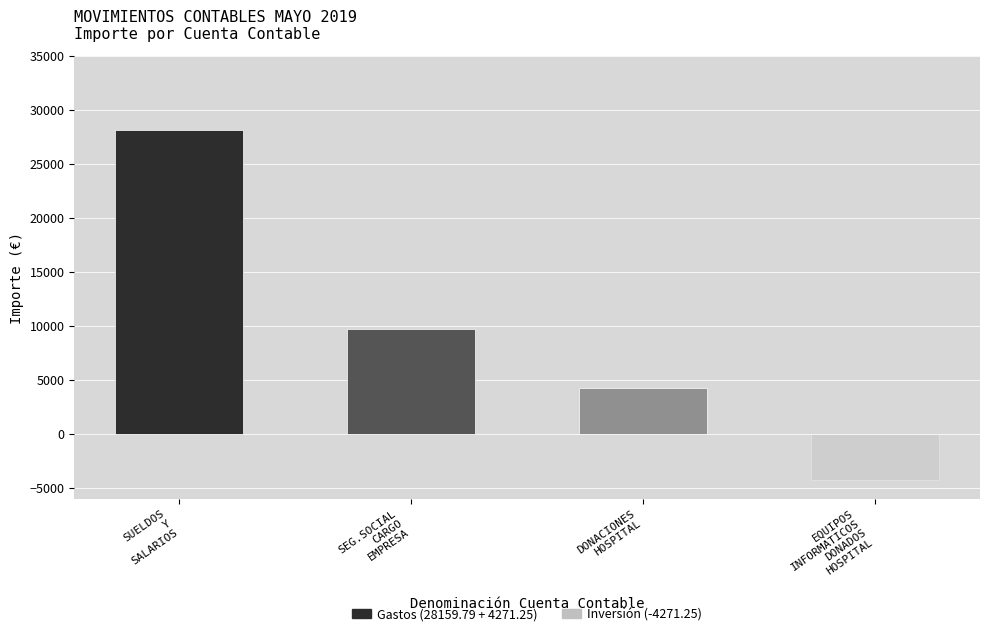

Reading left to right, extract all data points from this chart.

Positivo (Debe): SUELDOS
Y
SALARIOS=28159.8	SEG.SOCIAL
CARGO
EMPRESA=9749.7	DONACIONES
HOSPITAL=4271.2	EQUIPOS
INFORMATICOS
DONADOS
HOSPITAL=0.0
Negativo (Haber): SUELDOS
Y
SALARIOS=0.0	SEG.SOCIAL
CARGO
EMPRESA=0.0	DONACIONES
HOSPITAL=0.0	EQUIPOS
INFORMATICOS
DONADOS
HOSPITAL=-4271.2